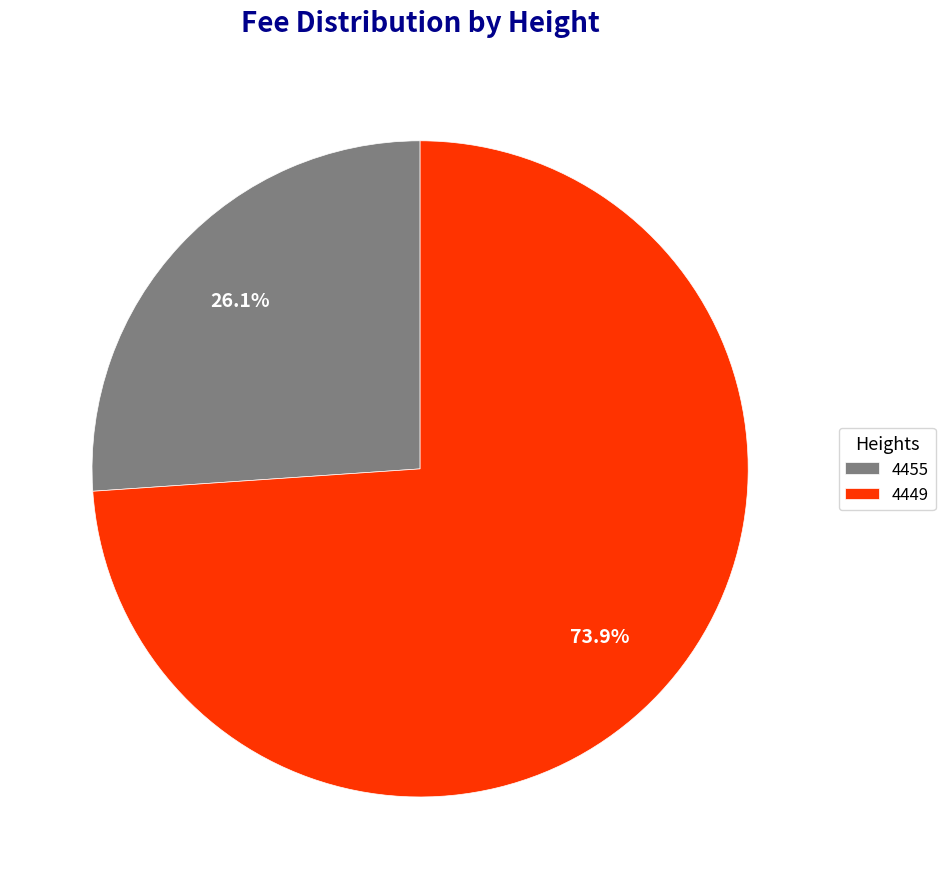

What percentage is the 4449 slice, to the nearest percent?

74%